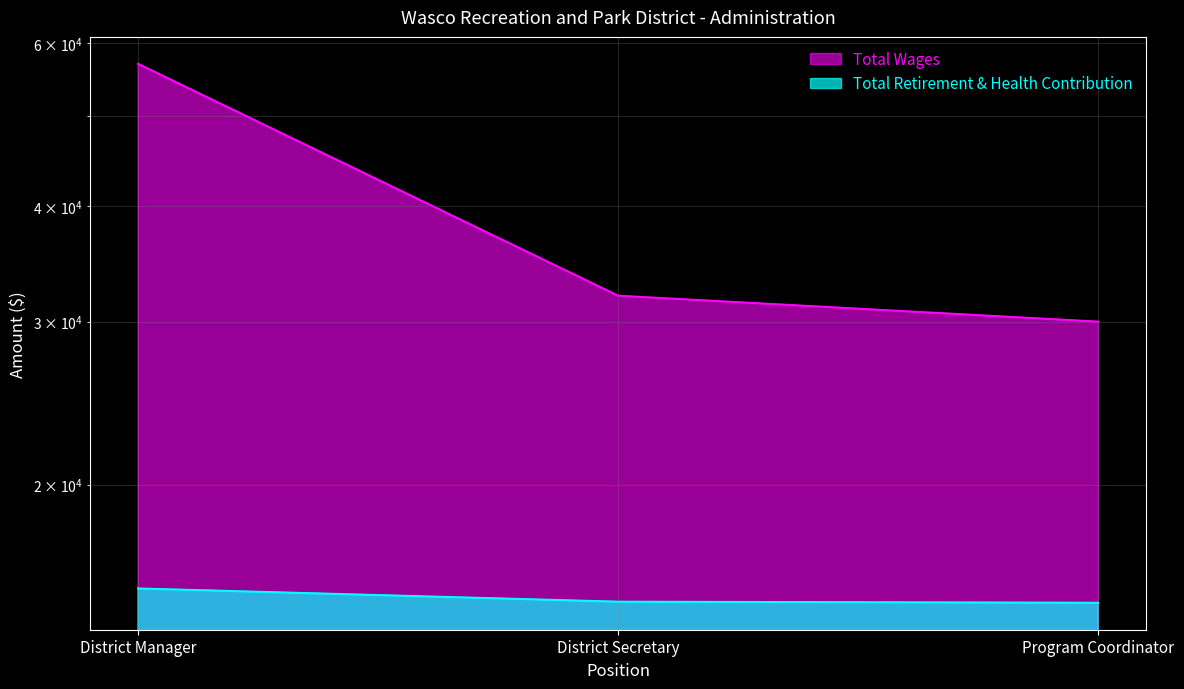

At how many categories does at least one series exceed 44911?

1